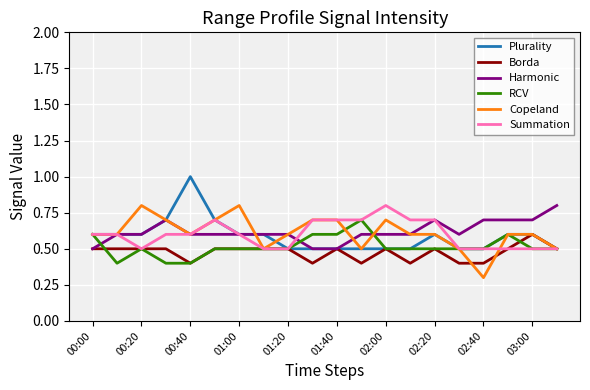

What is the minimum value for Summation?

0.5